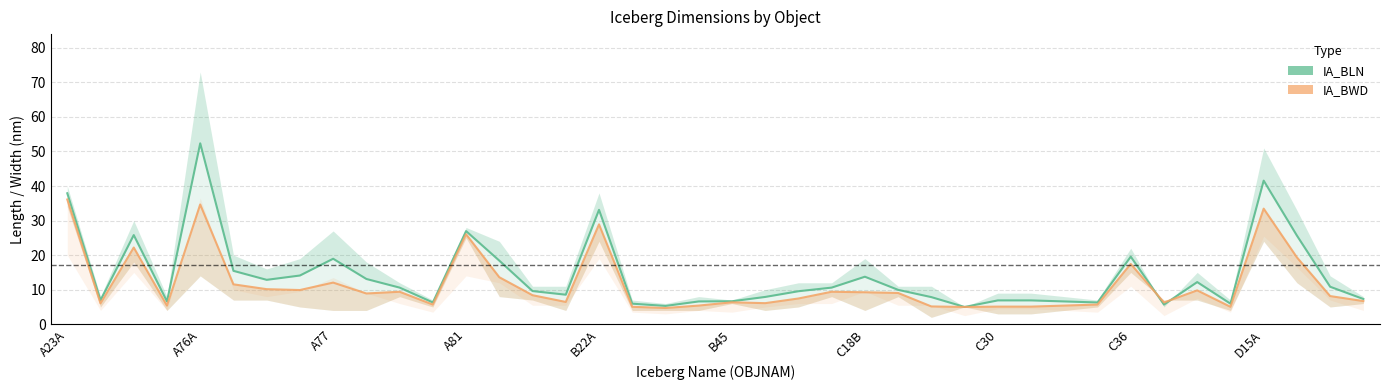

What is the minimum value for IA_BLN?

5.0